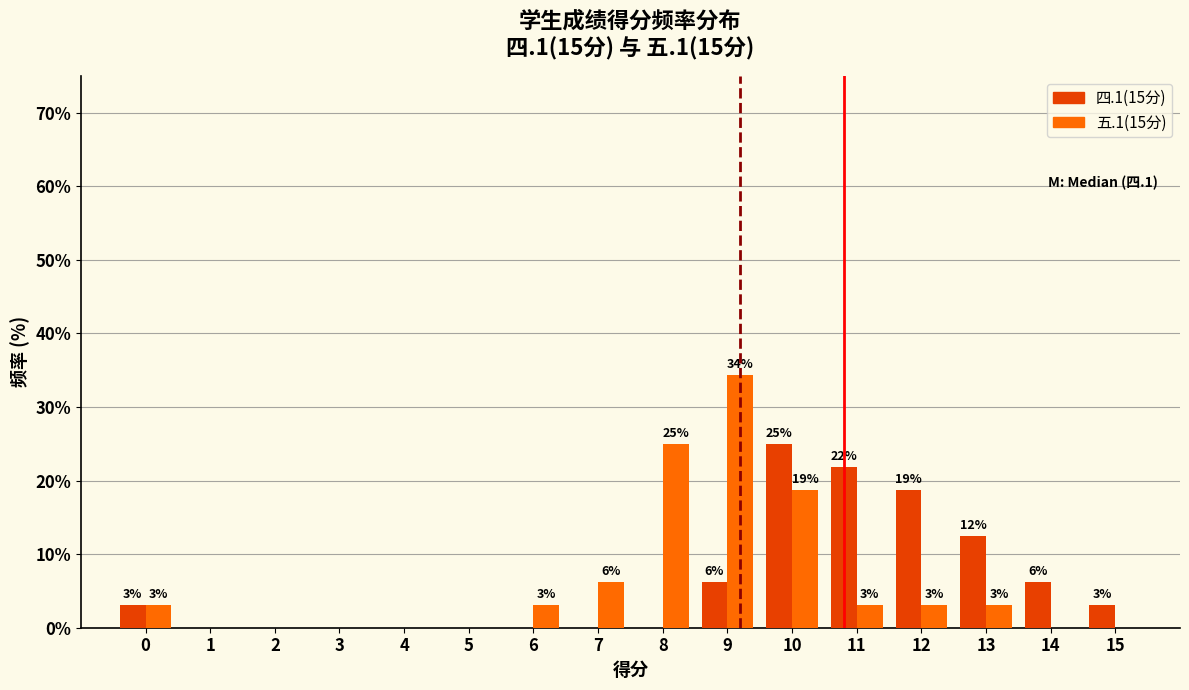

Which has a higher value, 2 or 10?

10